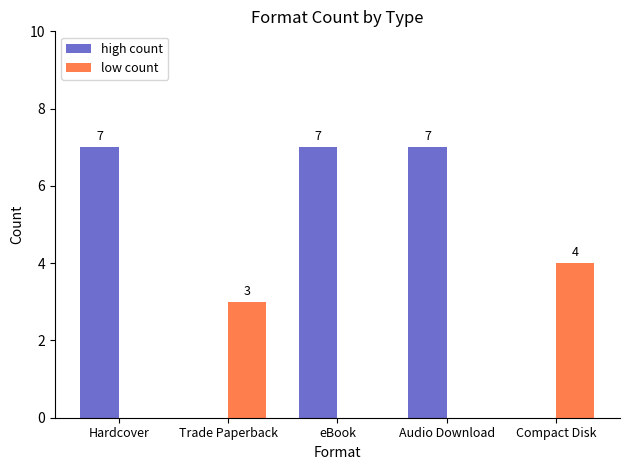

Reading right to left, transcribe all the data shown in this chart.

high count: 0	7	7	0	7
low count: 4	0	0	3	0